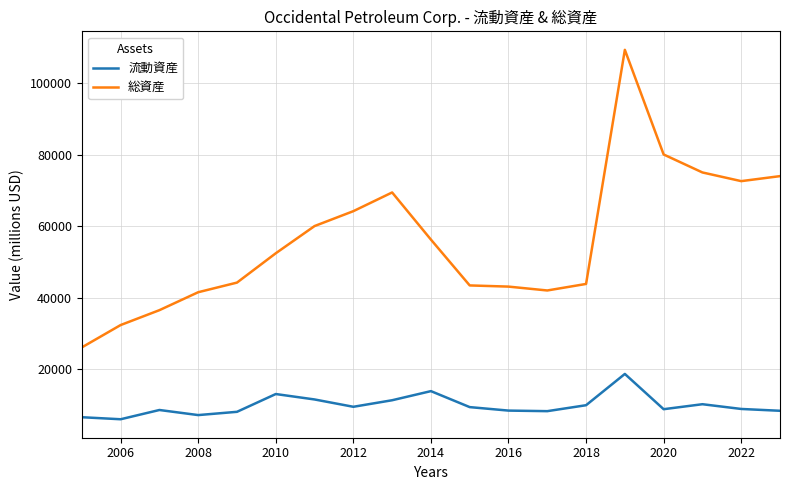

True or false: 流動資産 and 総資産 intersect in this chart.

False